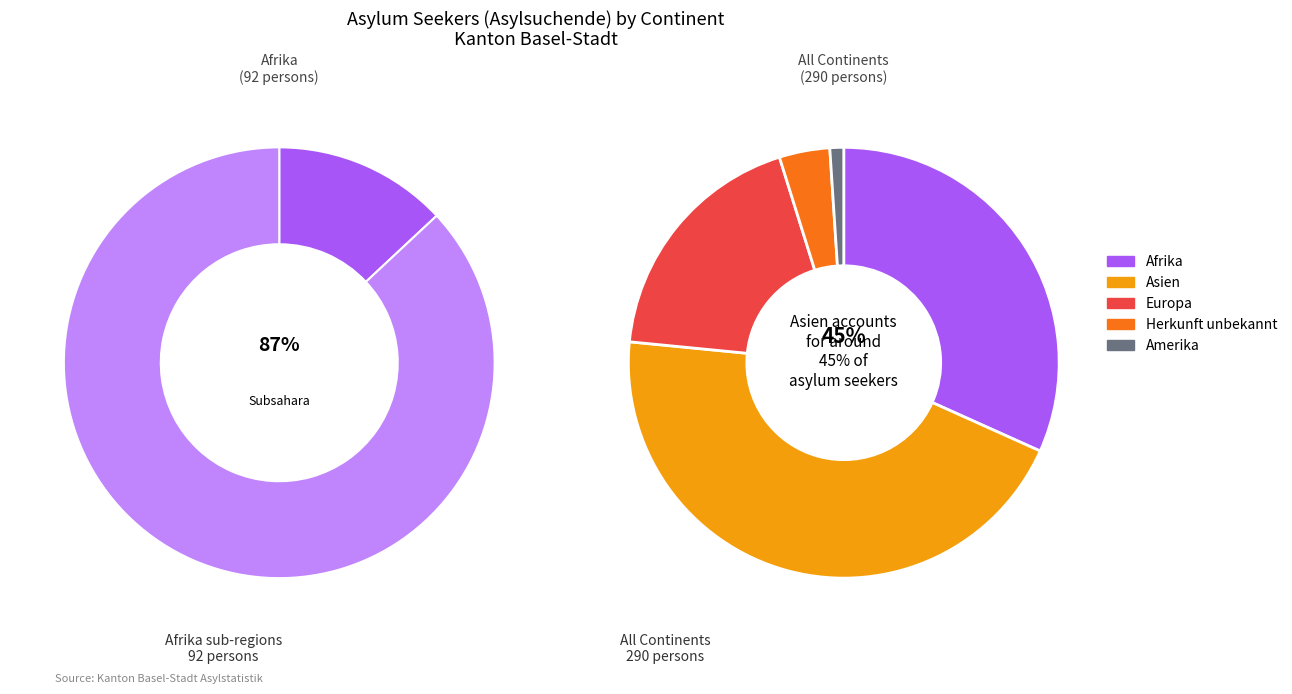

Which slice is the largest?

Asien